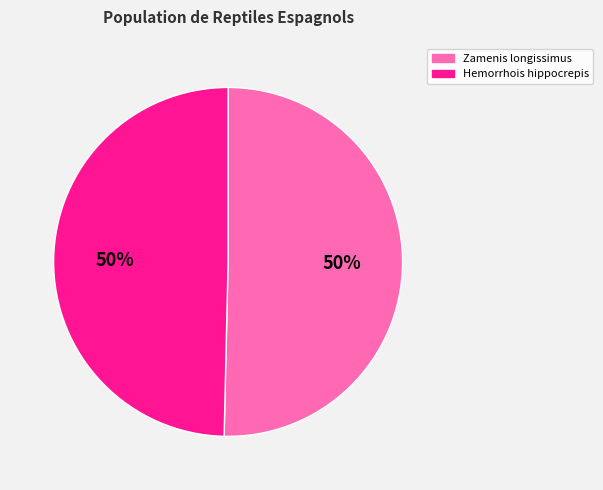

True or false: Zamenis longissimus accounts for 39% of the total.

False